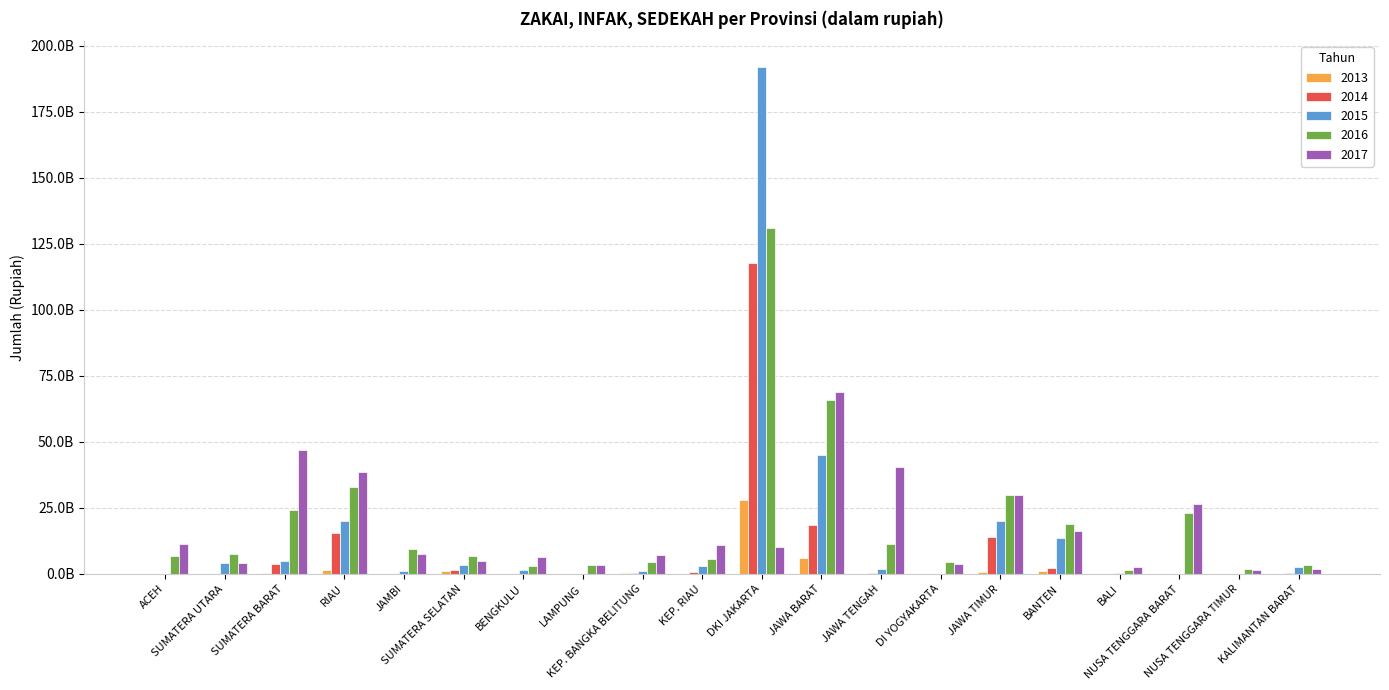

What are all the series names shown in the legend?

2013, 2014, 2015, 2016, 2017